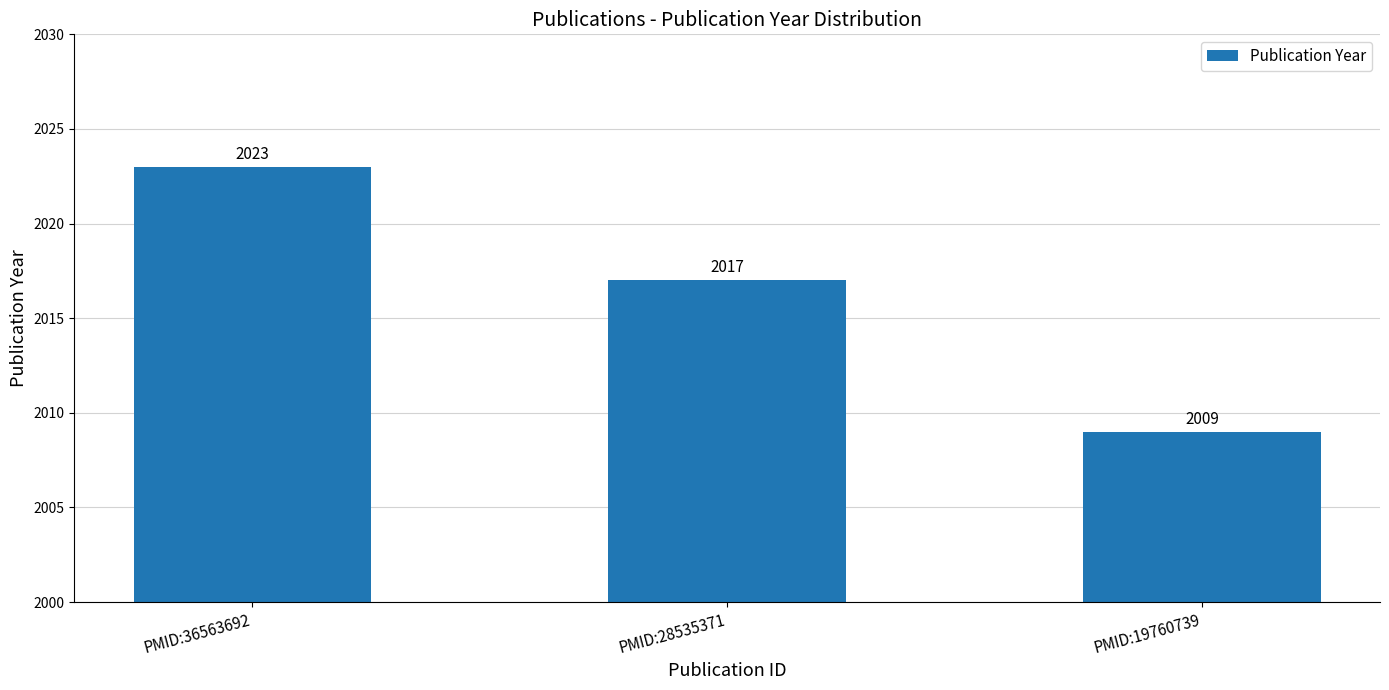

What is the value of the 1st bar from the left?

2023